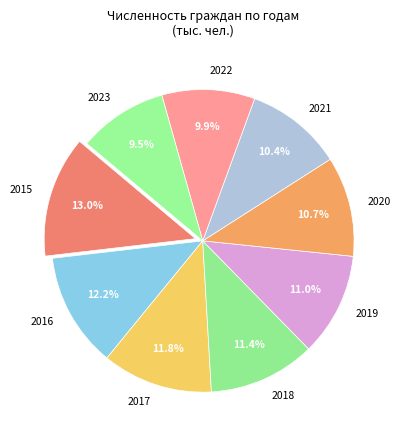

What is the ratio of the value at 2020 to the value at 2016?

0.9